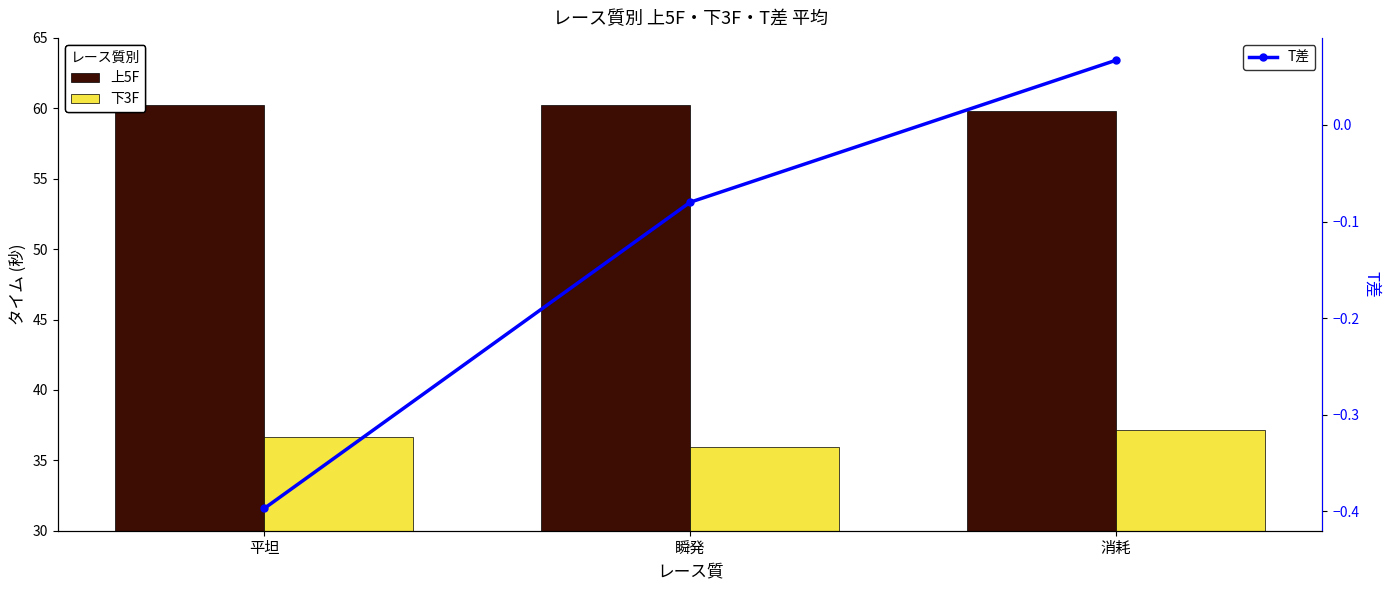

What is the highest value of the 上5F series?

60.3